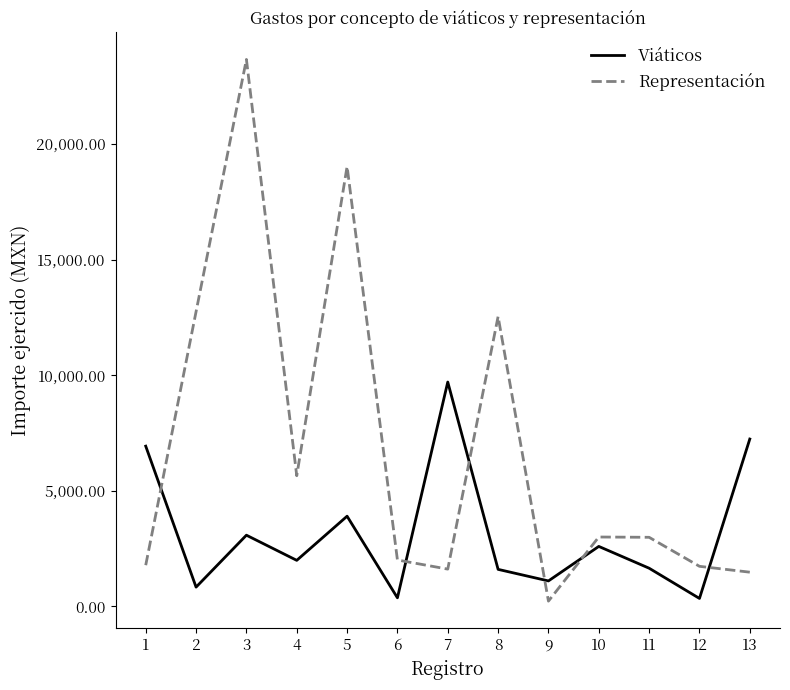

How many categories are shown in the chart?

13